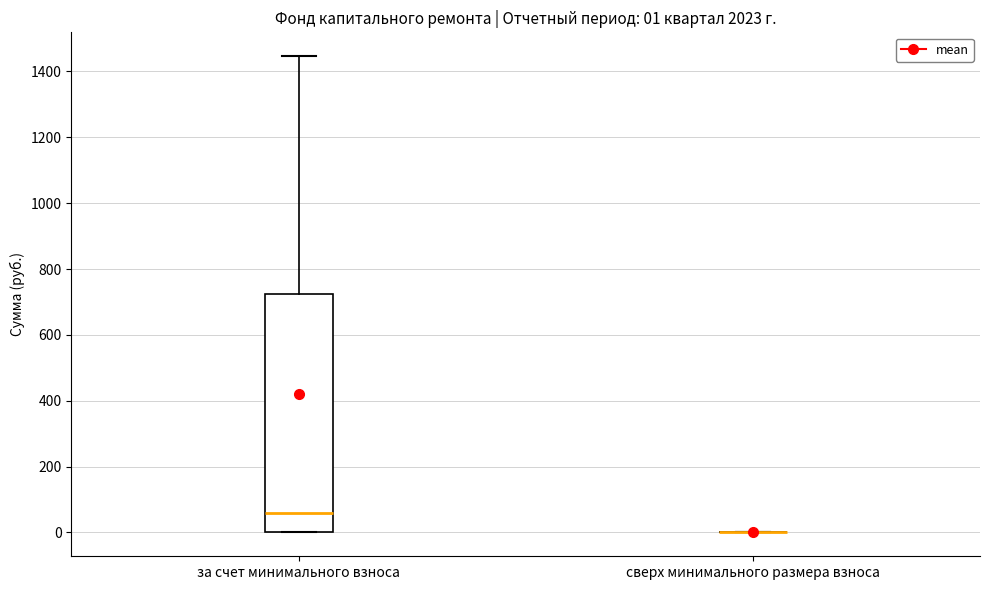

Which box is the tallest, from its lower edge to its upper edge?

за счет минимального взноса